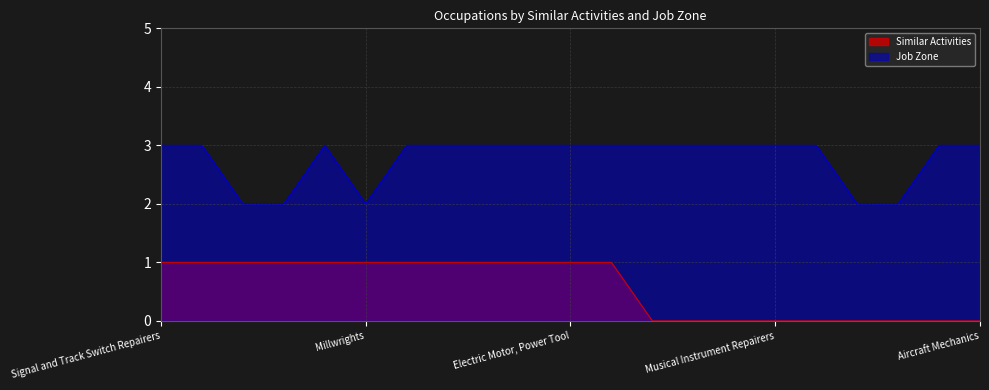

How many lines are shown in the chart?

2